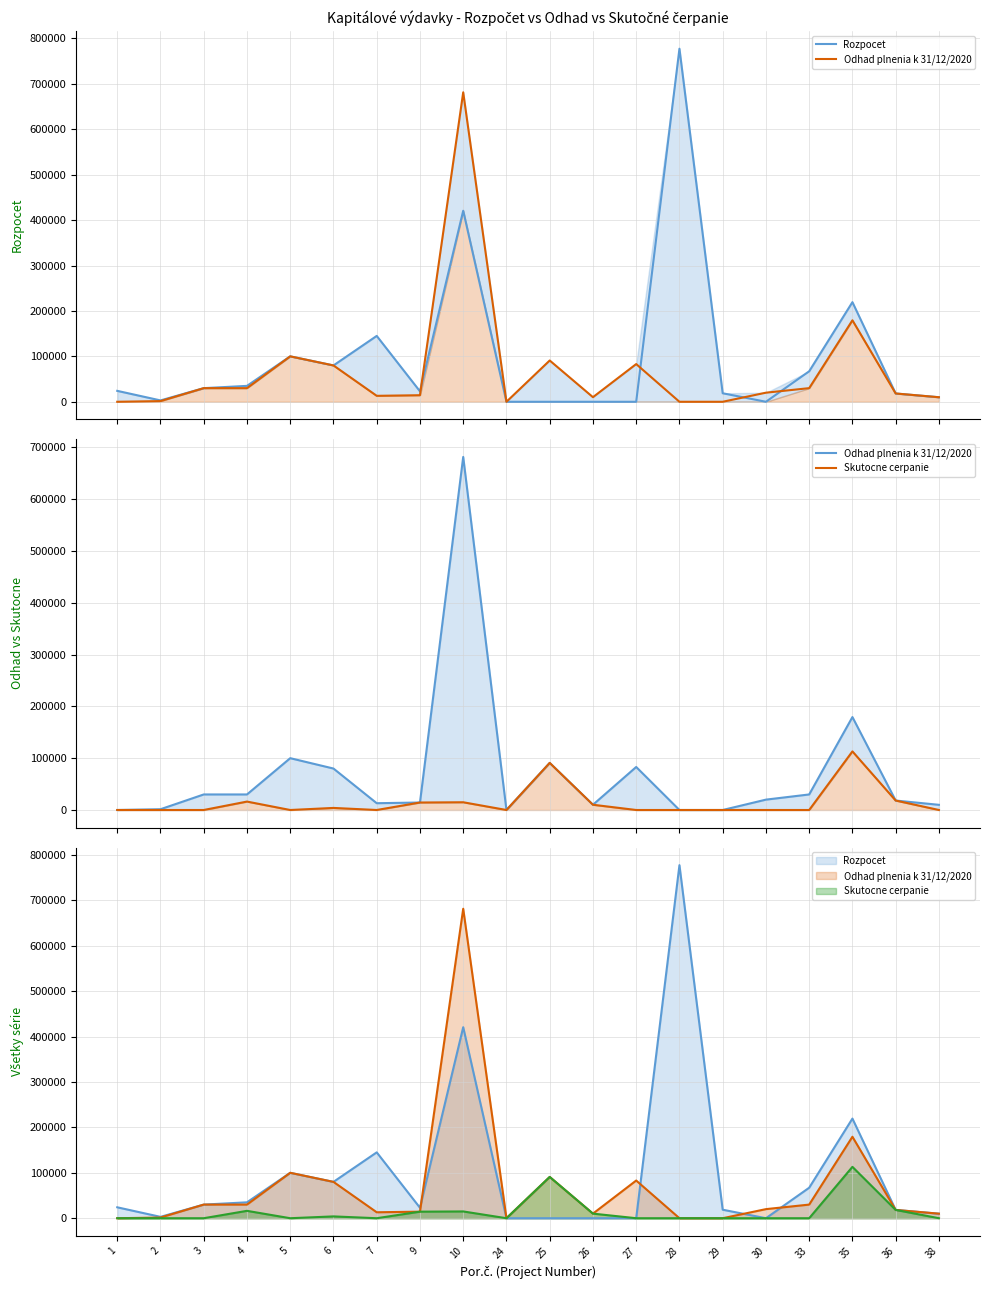

What are all the series names shown in the legend?

Rozpocet, Odhad plnenia k 31/12/2020, Skutocne cerpanie